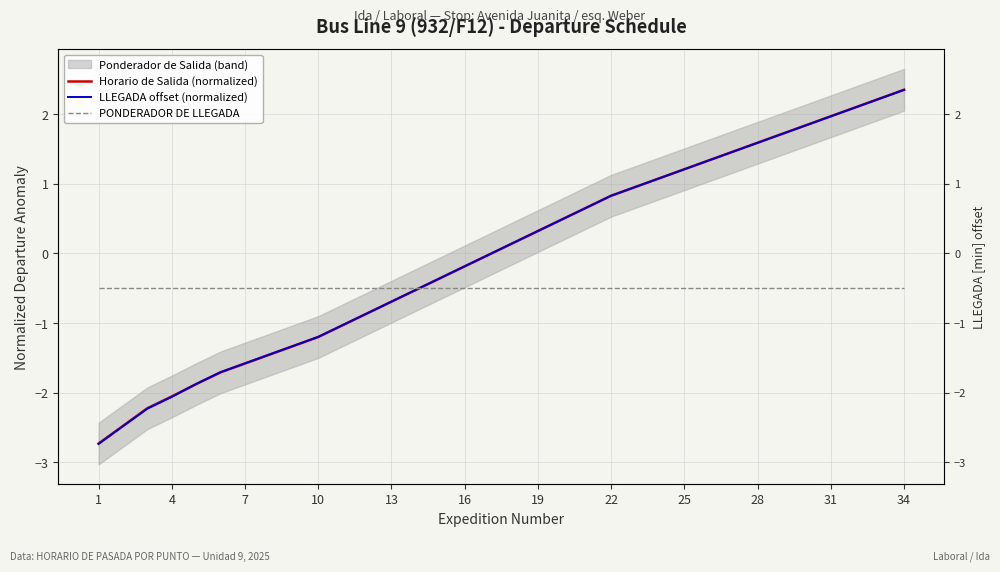

What is the greatest value displayed?

2.4